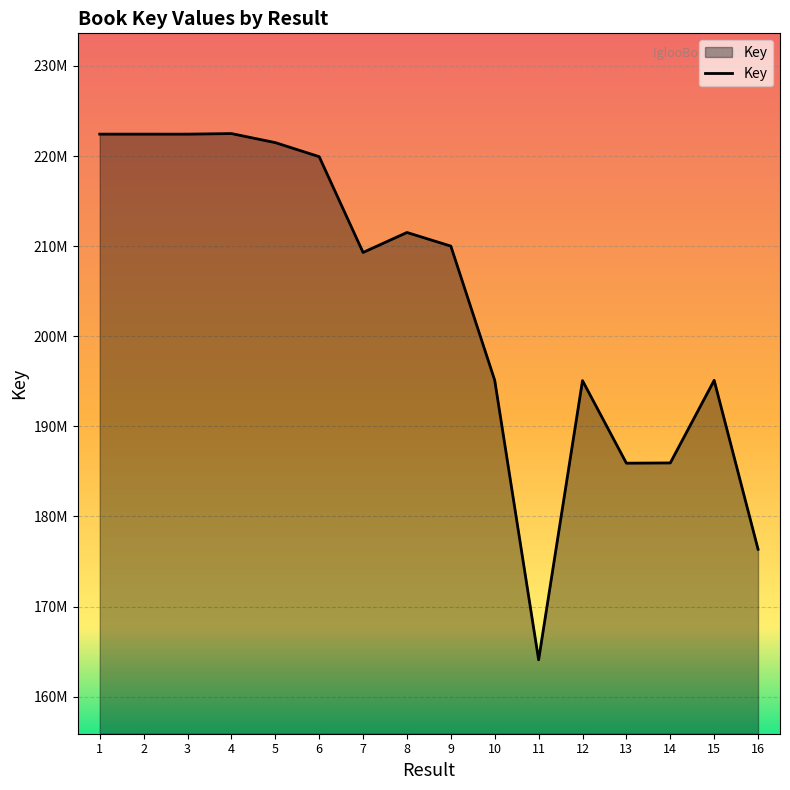

The value at 7 is 138078425. True or false?

False